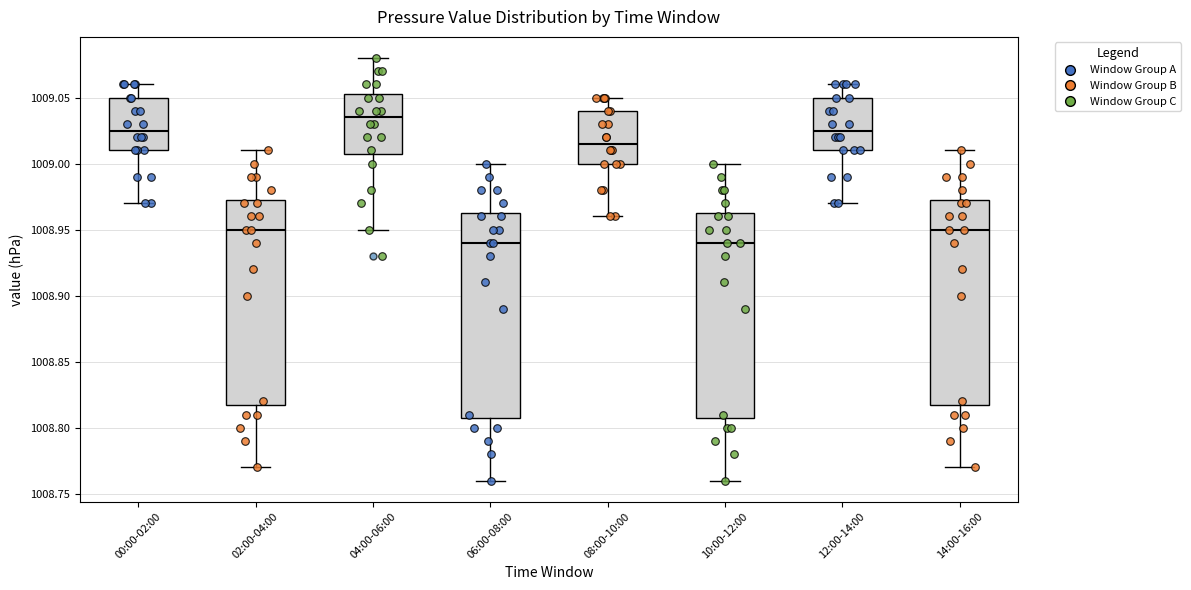

Reading left to right, transcribe this box plot: for each box, give where its median line is, the range the box spans, and where its two whiskers end, as read against the y-axis. The values are not printed on the chart, so give them approximately, as read against the axis.

00:00-02:00: median 1009.025, box 1009.010 to 1009.050, whiskers 1008.970 to 1009.060
02:00-04:00: median 1008.950, box 1008.820 to 1008.975, whiskers 1008.770 to 1009.010
04:00-06:00: median 1009.035, box 1009.010 to 1009.055, whiskers 1008.950 to 1009.080
06:00-08:00: median 1008.940, box 1008.810 to 1008.965, whiskers 1008.760 to 1009.000
08:00-10:00: median 1009.015, box 1009.000 to 1009.040, whiskers 1008.960 to 1009.050
10:00-12:00: median 1008.940, box 1008.810 to 1008.965, whiskers 1008.760 to 1009.000
12:00-14:00: median 1009.025, box 1009.010 to 1009.050, whiskers 1008.970 to 1009.060
14:00-16:00: median 1008.950, box 1008.820 to 1008.975, whiskers 1008.770 to 1009.010